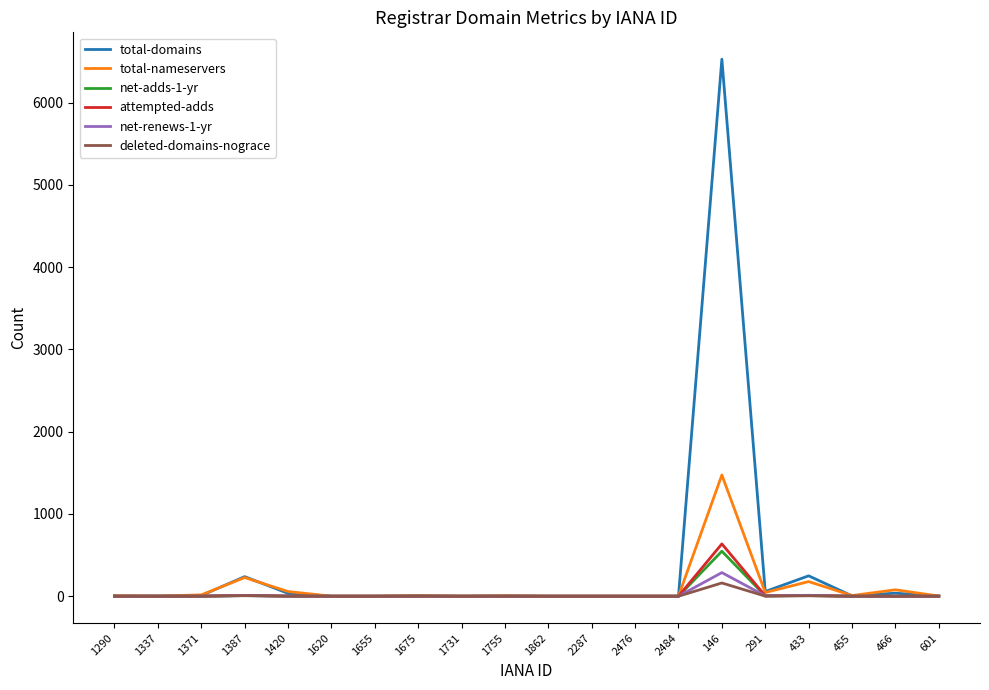

At which category is the sum across all series the highest?

146